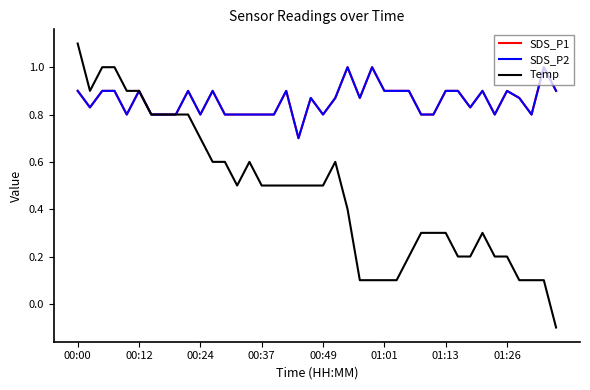

How many interior local valleys does the SDS_P1 series have?

9